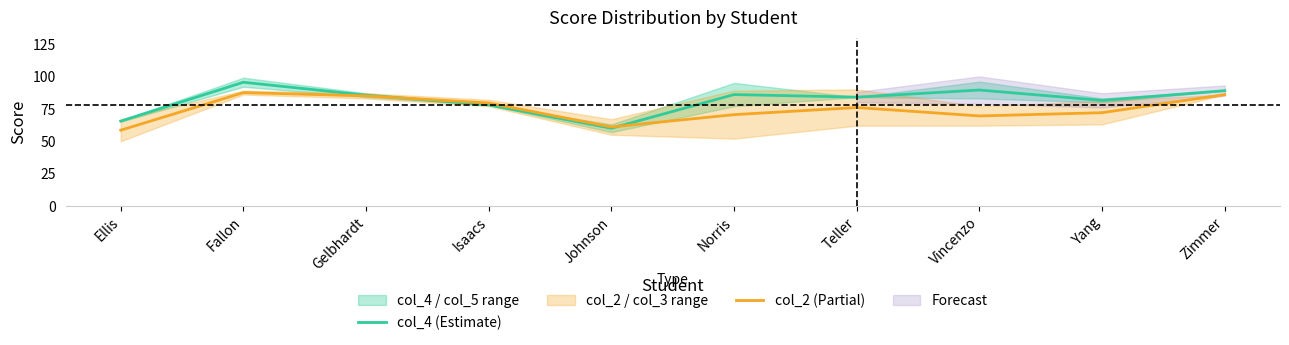

How many intersections are there between col_4 (Estimate) and col_2 (Partial)?

2